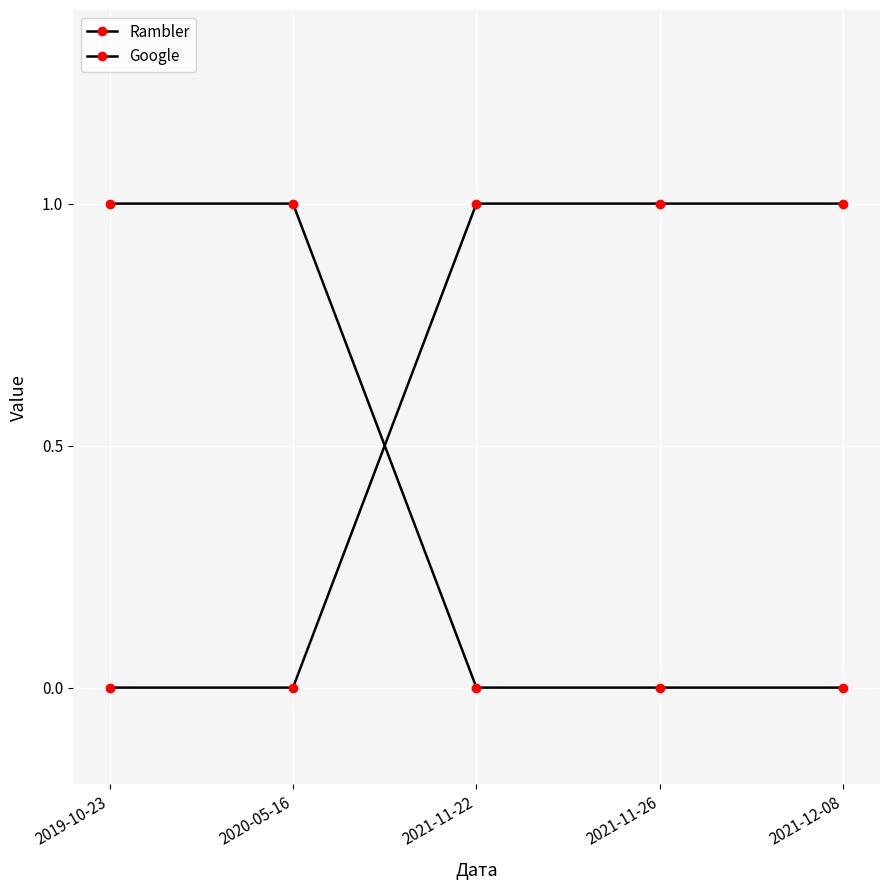

What is the average value of the Rambler series?

1